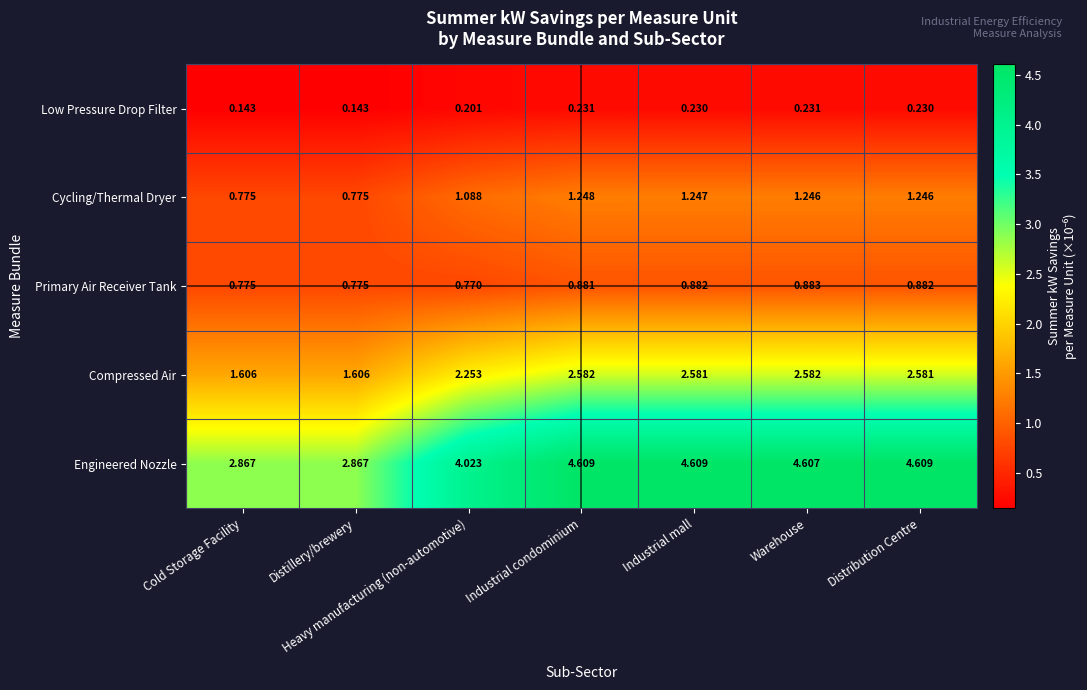

At which label does Primary Air Receiver Tank reach its minimum?

Heavy manufacturing (non-automotive)